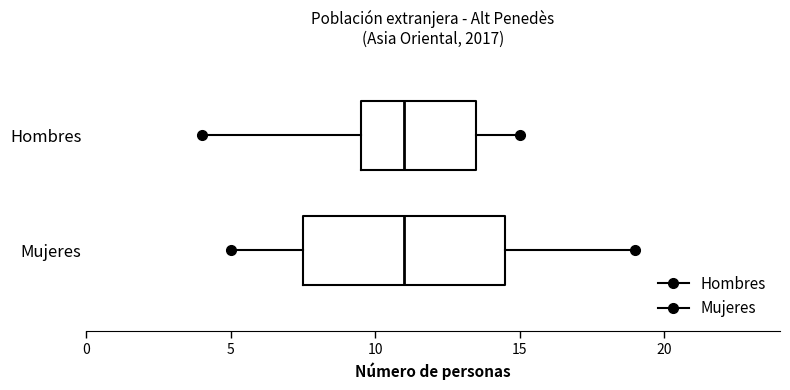

Which box is the widest, from its left edge to its right edge?

Mujeres